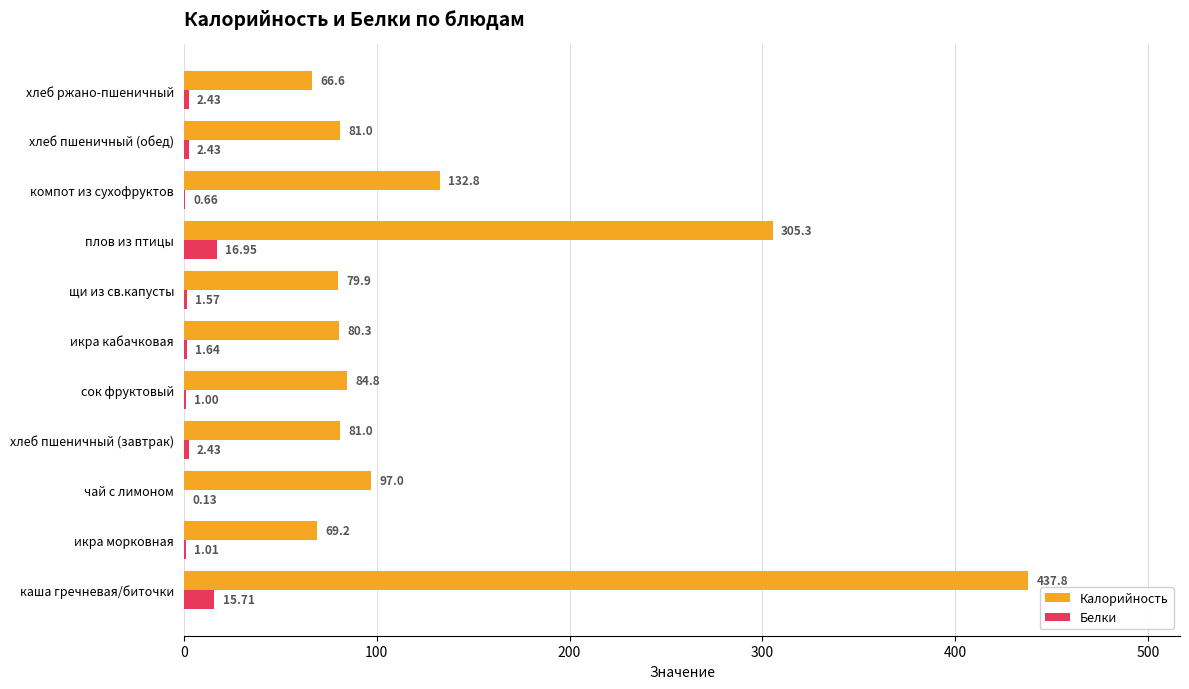

Is the value of Калорийность at икра морковная greater than the value of Белки at щи из св.капусты?

Yes